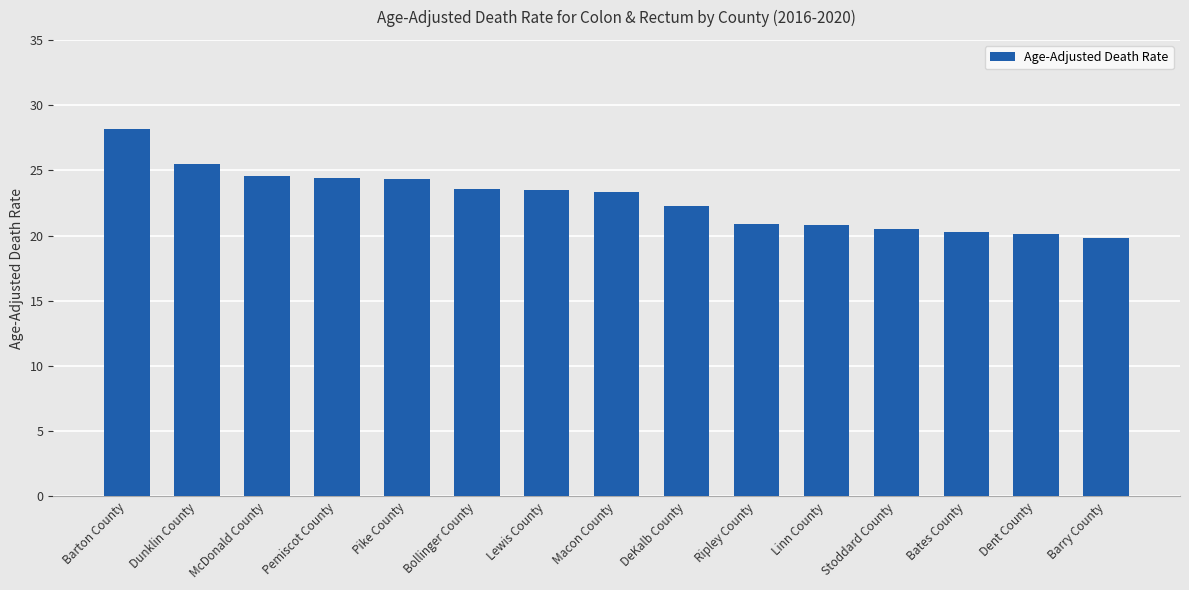

What is the smallest value displayed?

19.8